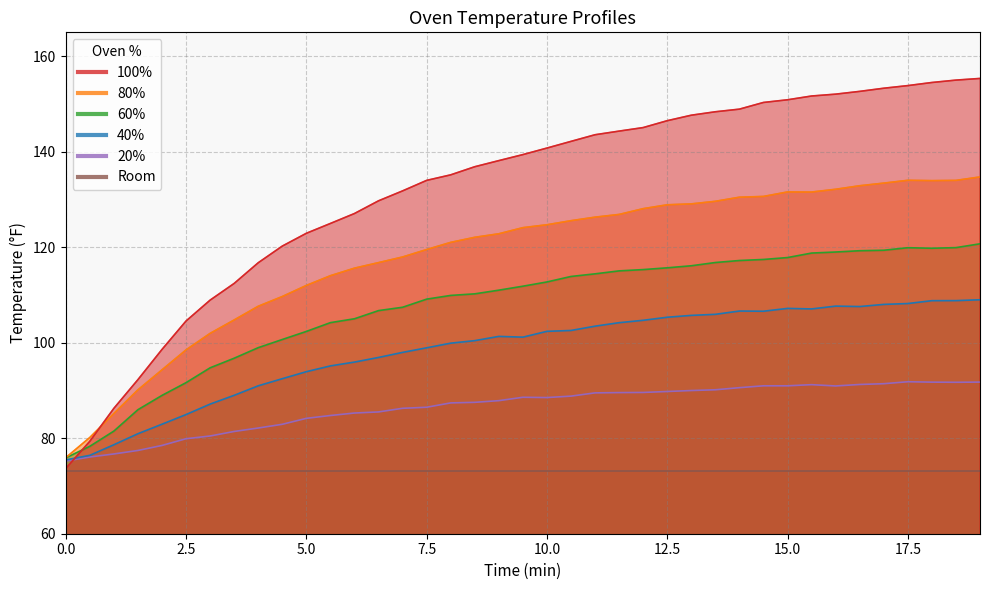

What is the sum of all 20% values?

3374.8